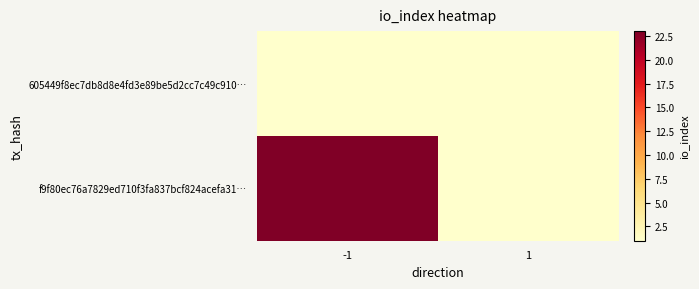

What is the total value across all series at 1?

2